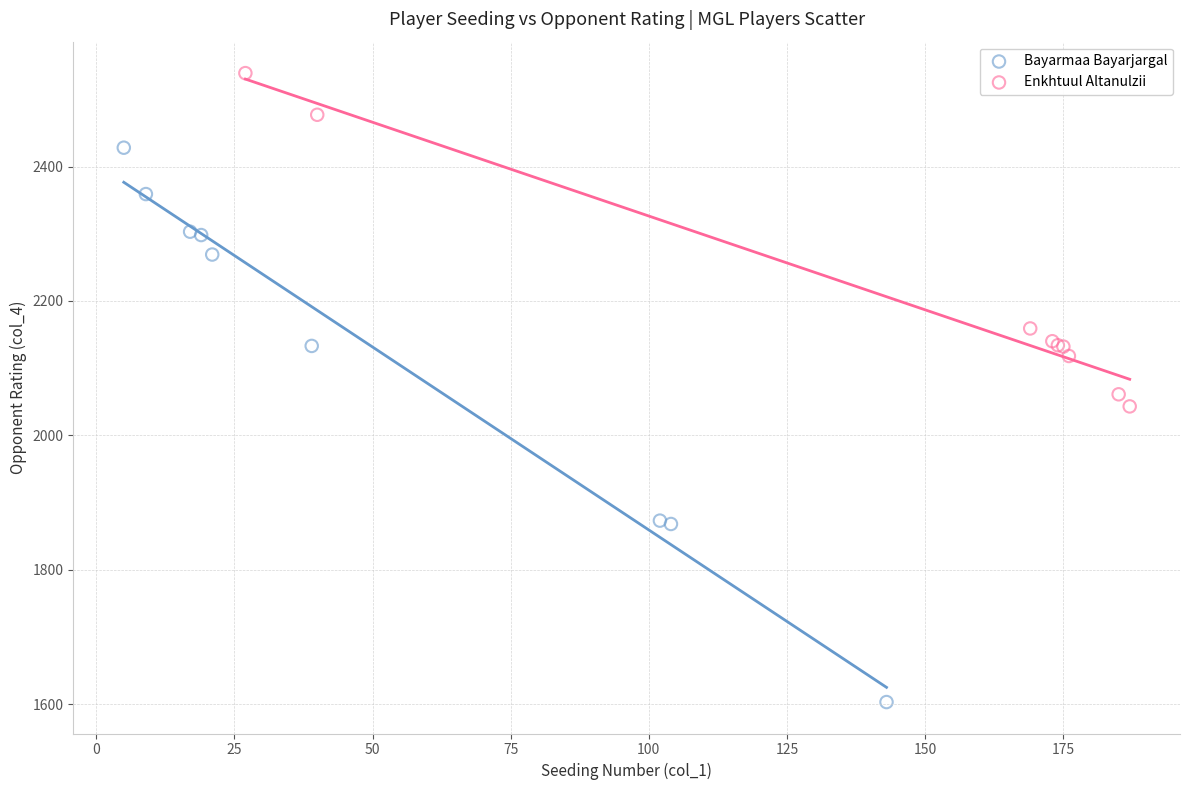

Which series has the largest Y range (max minus min)?

Bayarmaa Bayarjargal